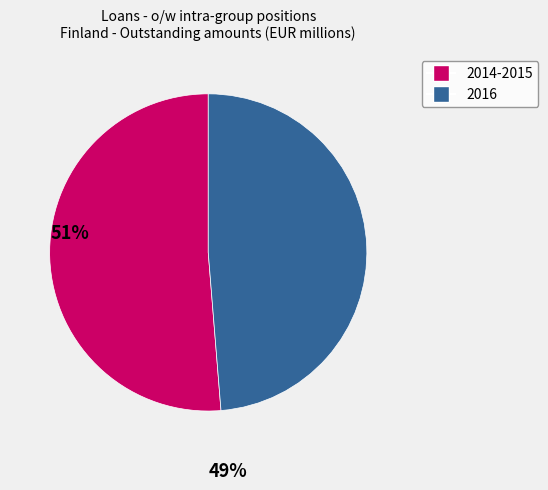

Do 2016 and 2014-2015 together represent more than half of the pie?

Yes